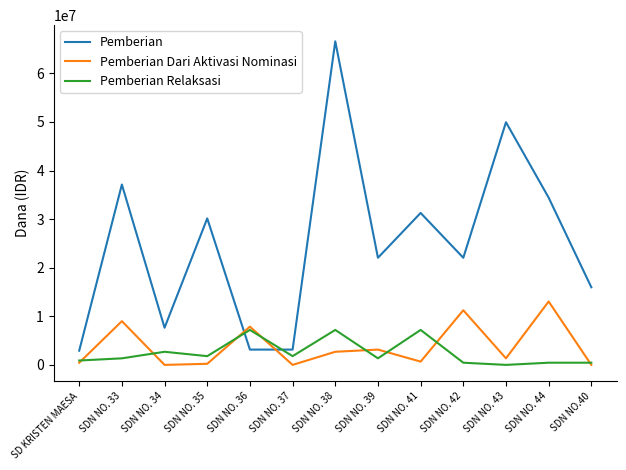

At which label is Pemberian Dari Aktivasi Nominasi closest to 6525000?

SDN NO. 36